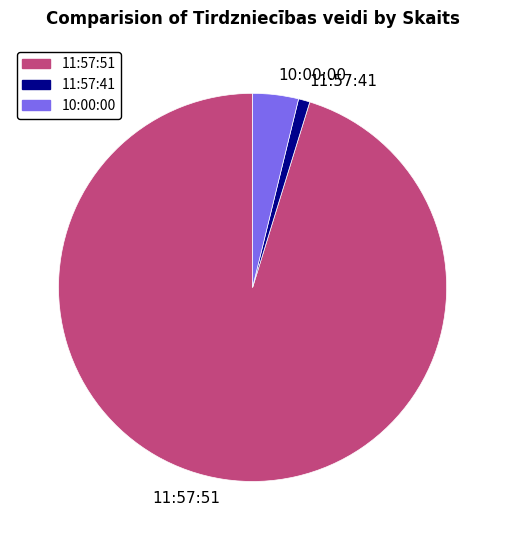

Does any single category account for the majority?

Yes